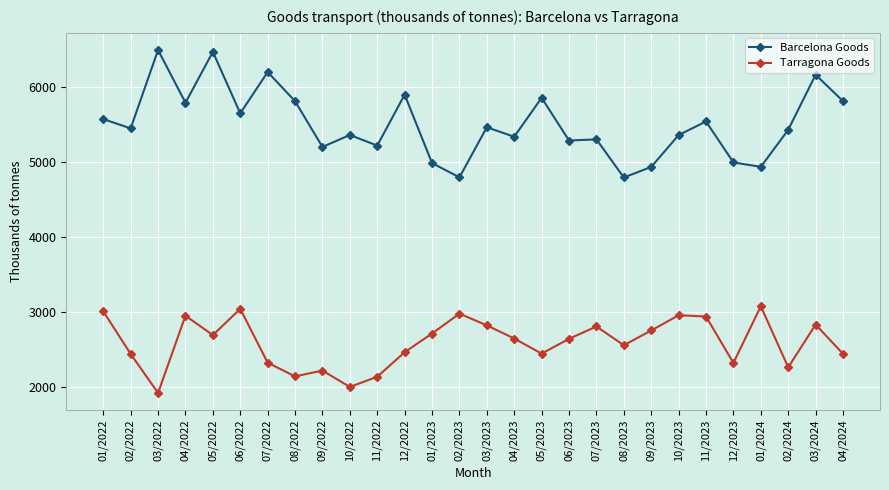

True or false: Tarragona Goods and Barcelona Goods intersect in this chart.

False